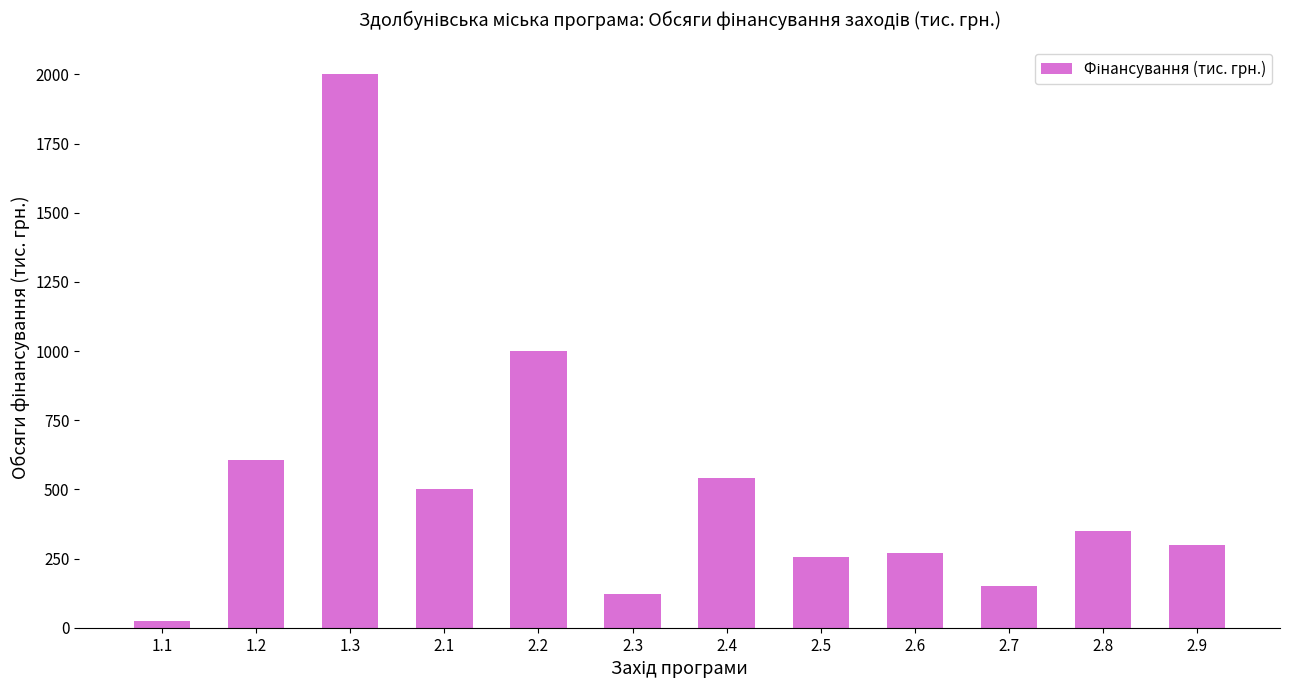

How many series are shown in this chart?

1